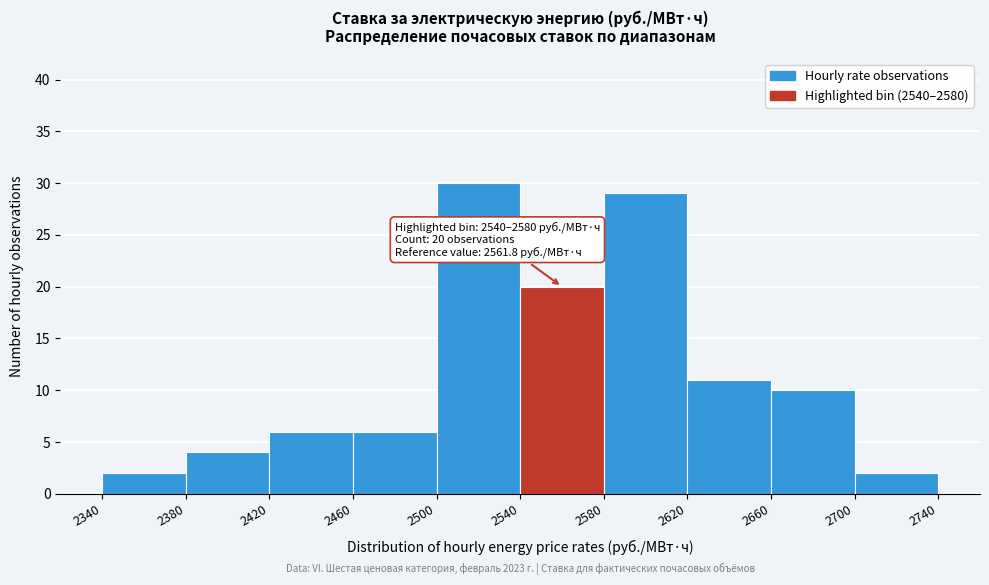

Over which range of the x-axis is the bar tallest?

2500 to 2540